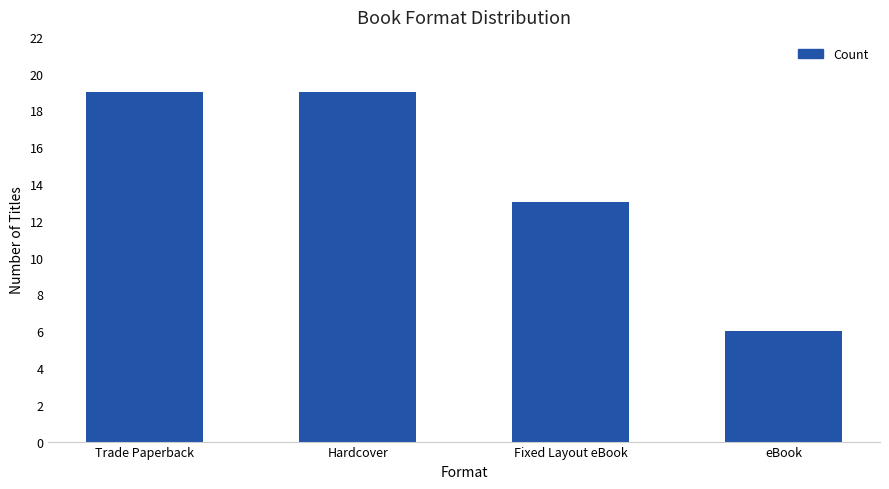

What is the sum of all values?

57